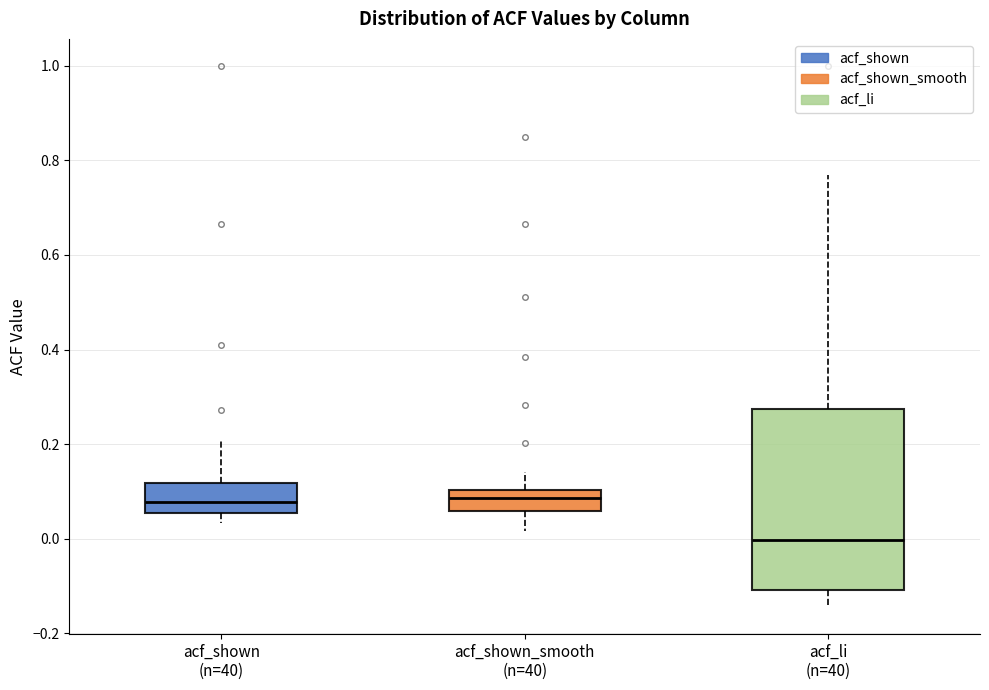

Comparing the boxes themselves (not the whiskers), which one is the tallest?

acf_li (n=40)